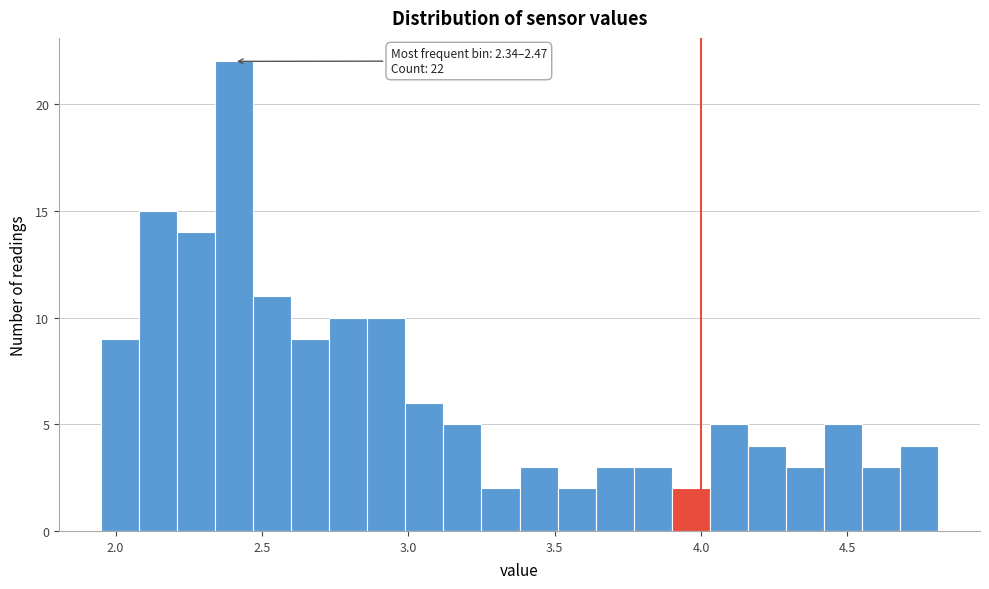

Read against the x-axis, roughly where is the centre of the tallest bar?

2.40